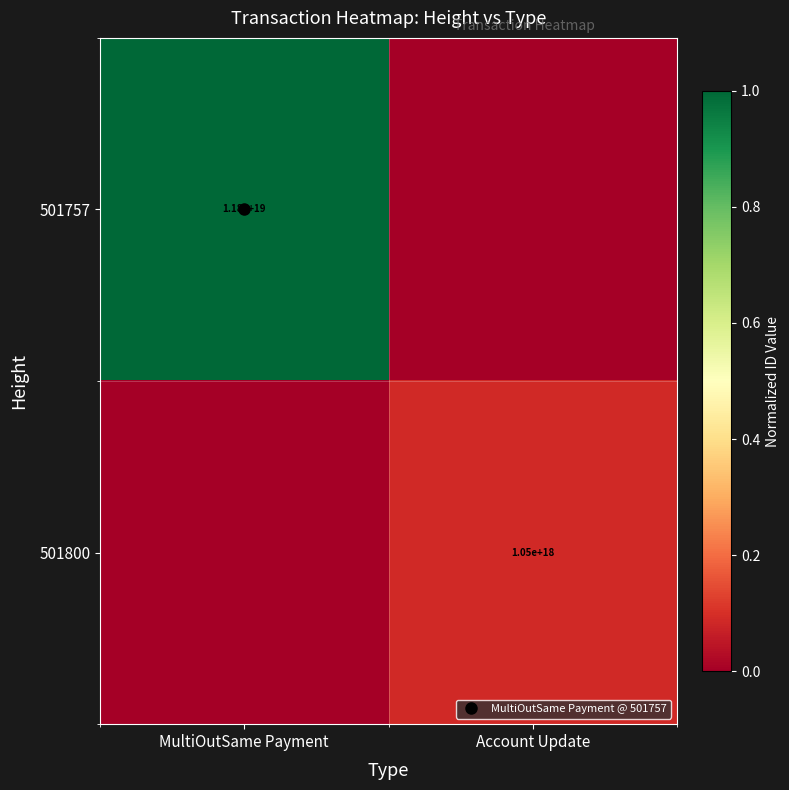

What is the maximum value for 501757?

1.0